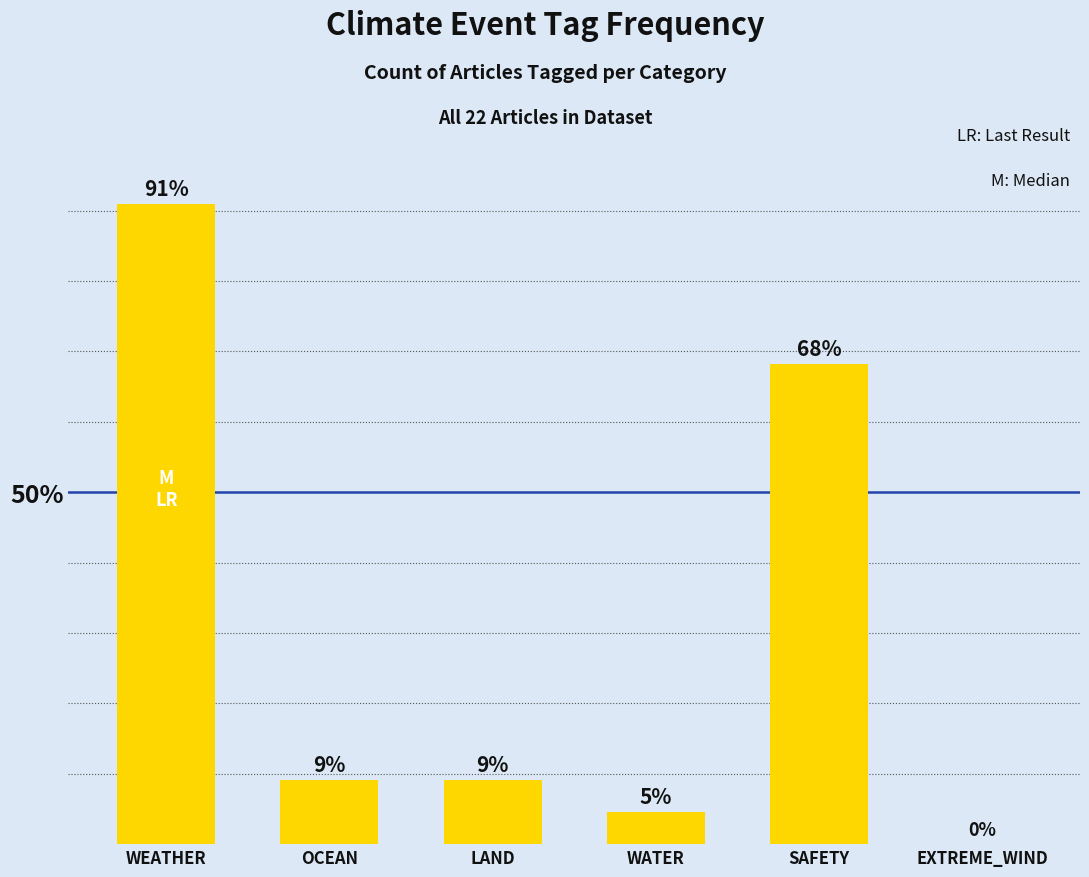

Which has a higher value, EXTREME_WIND or WEATHER?

WEATHER